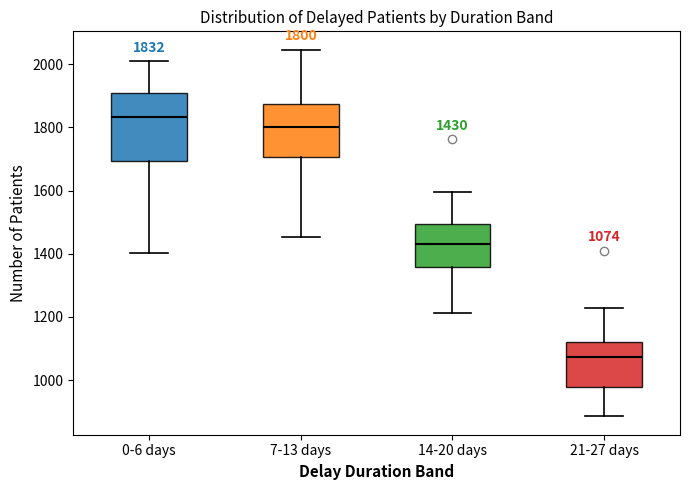

Which box is the tallest, from its lower edge to its upper edge?

0-6 days